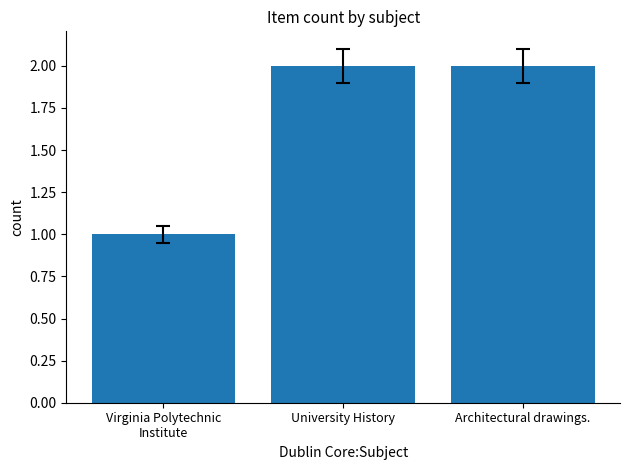

How many bars are there in total?

3